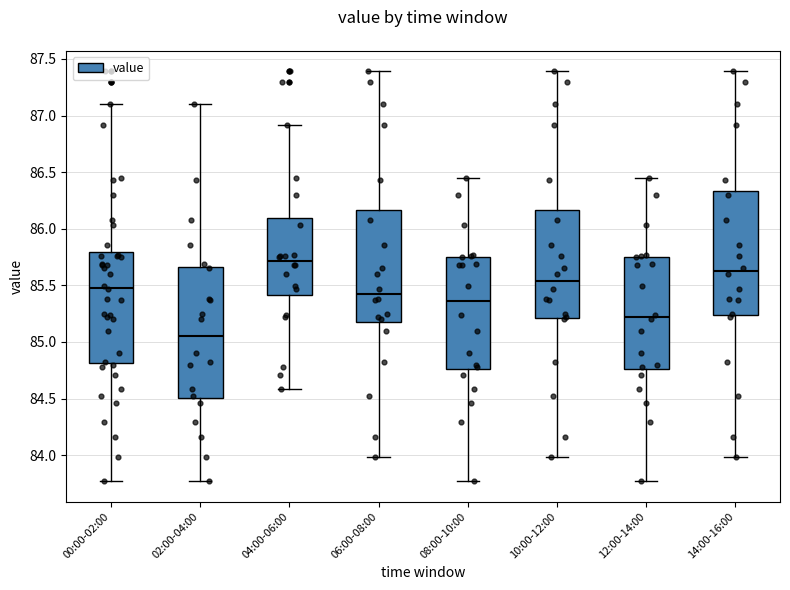

Reading left to right, transcribe this box plot: for each box, give where its median line is, the range the box spans, and where its two whiskers end, as read against the y-axis. The values are not printed on the chart, so give them approximately, as read against the axis.

00:00-02:00: median 85.50, box 84.80 to 85.80, whiskers 83.75 to 87.10
02:00-04:00: median 85.05, box 84.50 to 85.65, whiskers 83.75 to 87.10
04:00-06:00: median 85.70, box 85.40 to 86.10, whiskers 84.60 to 86.90
06:00-08:00: median 85.45, box 85.20 to 86.15, whiskers 84.00 to 87.40
08:00-10:00: median 85.35, box 84.75 to 85.75, whiskers 83.75 to 86.45
10:00-12:00: median 85.55, box 85.20 to 86.15, whiskers 84.00 to 87.40
12:00-14:00: median 85.20, box 84.75 to 85.75, whiskers 83.75 to 86.45
14:00-16:00: median 85.65, box 85.25 to 86.35, whiskers 84.00 to 87.40